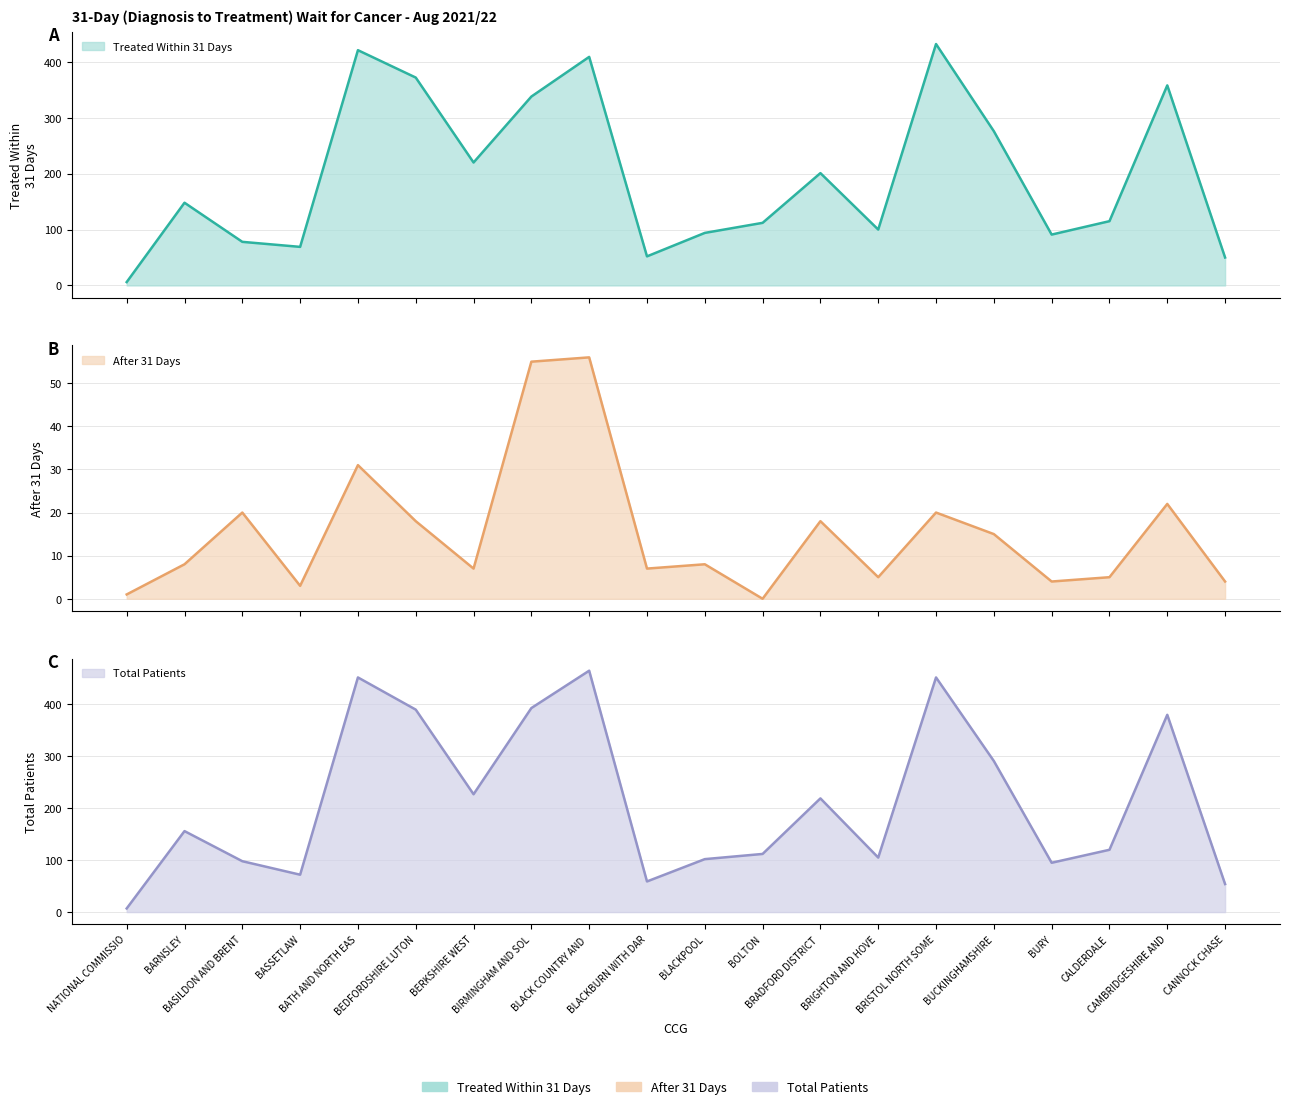

Which has a higher value, NATIONAL COMMISSIO or BEDFORDSHIRE LUTON?

BEDFORDSHIRE LUTON